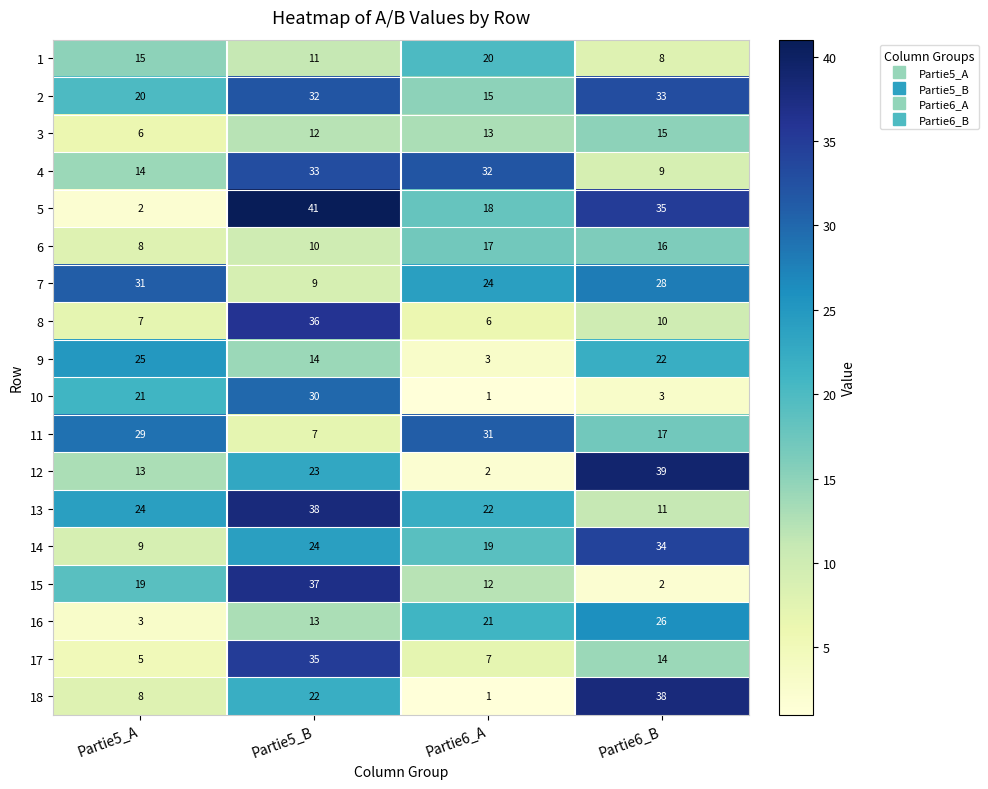

True or false: 13 has a value of 11 at Partie6_B.

True